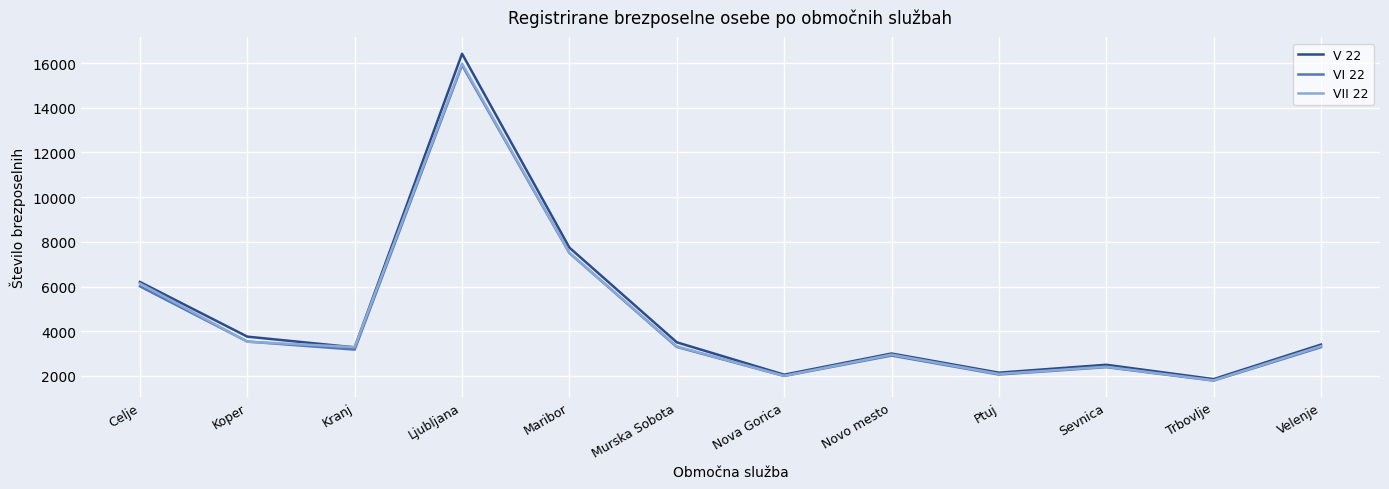

Which series has the widest spread of values?

V 22